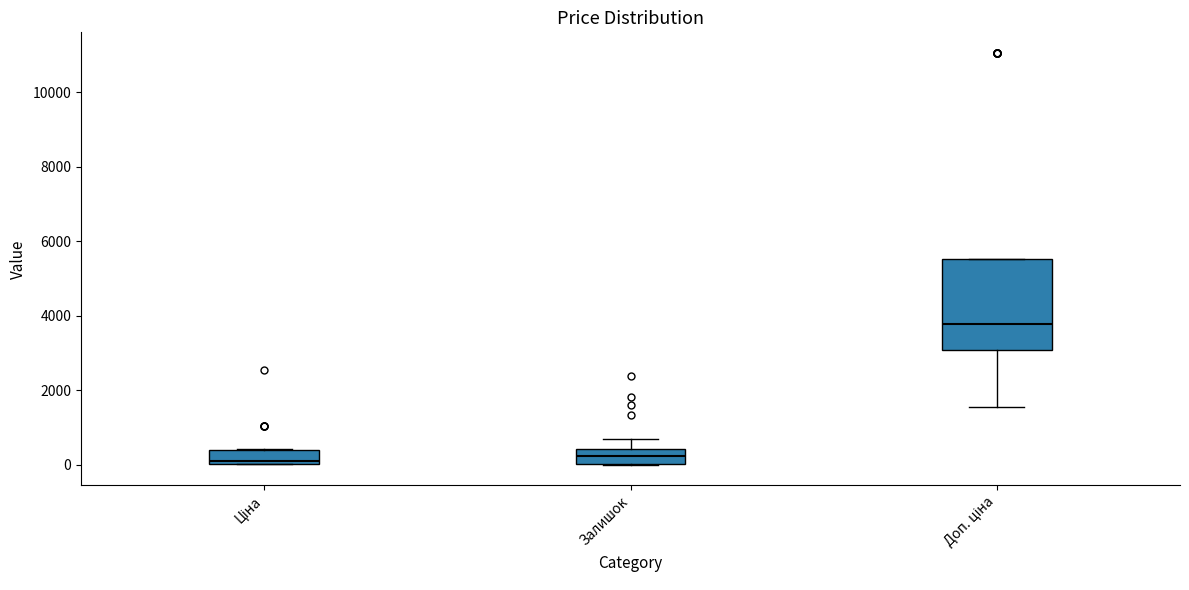

Reading left to right, read every box against the y-axis: the position of its median line, the range the box covers, and the ends of its whiskers. The values are not printed on the chart, so give them approximately, as read against the axis.

Ціна: median 200, box 0 to 400, whiskers 0 to 400
Залишок: median 200, box 0 to 400, whiskers 0 to 800
Доп. ціна: median 3800, box 3000 to 5600, whiskers 1600 to 5600